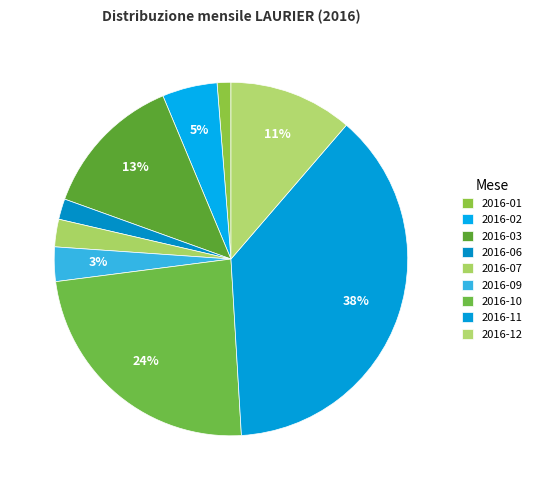

Is it true that 2016-12 is 11% of the pie?

True